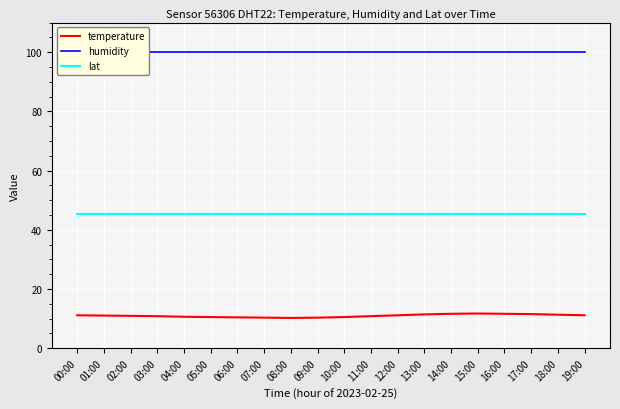

What are all the series names shown in the legend?

temperature, humidity, lat